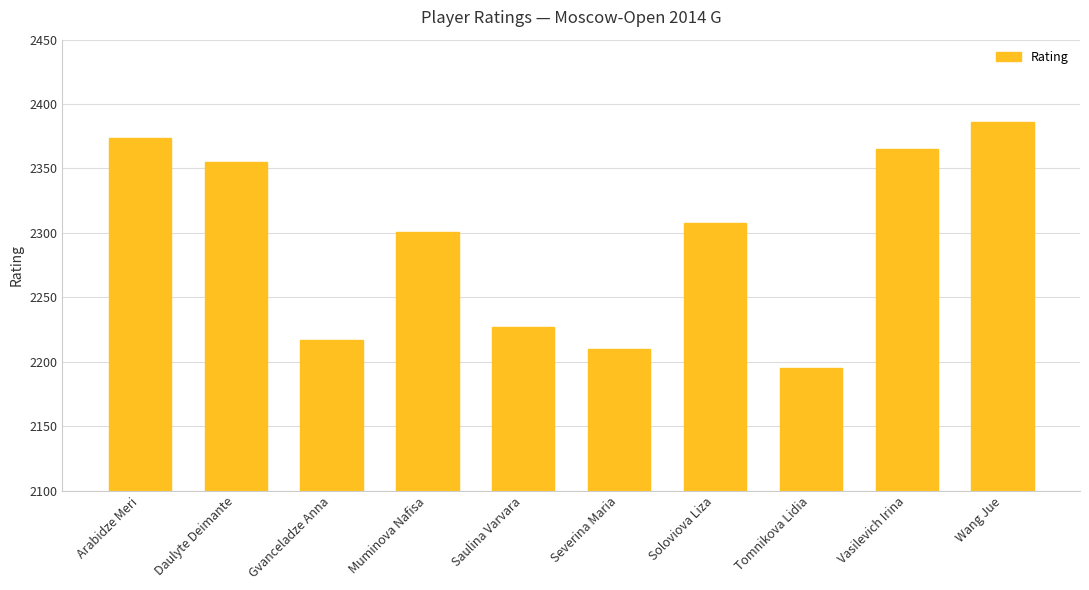

True or false: the data shows 2308 at Soloviova Liza.

True